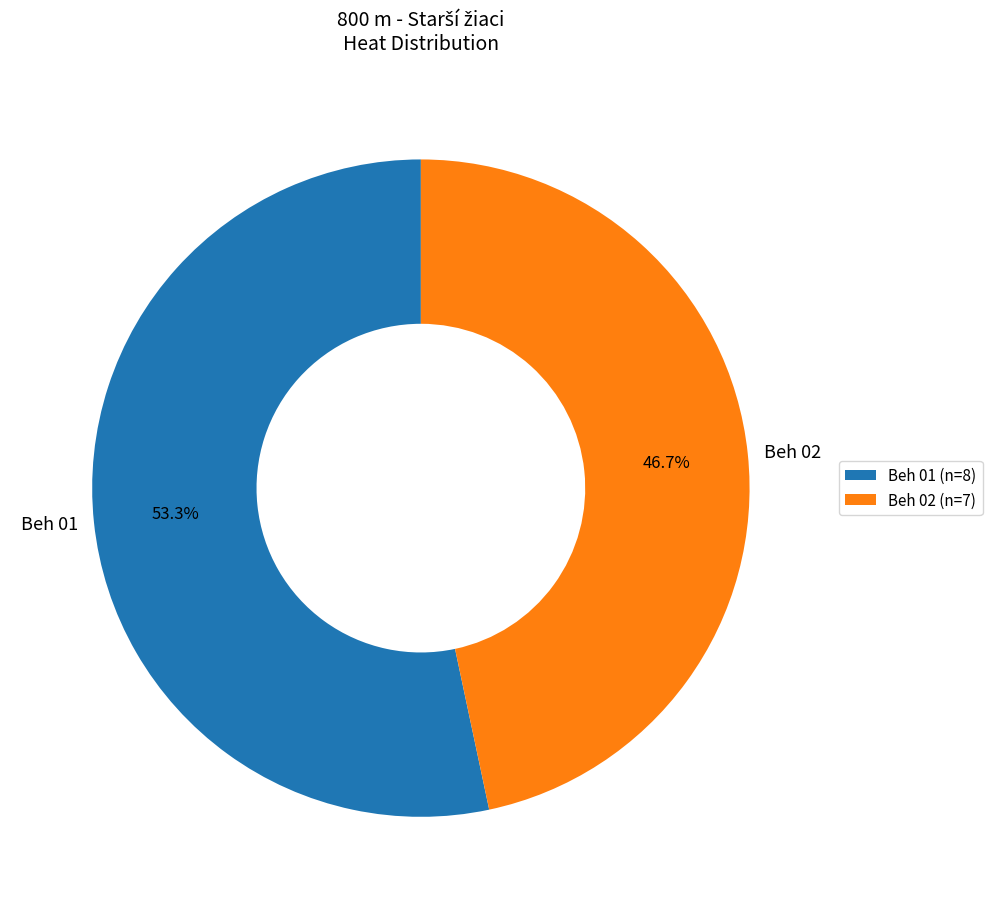

What is the smallest slice in the pie chart?

Beh 02